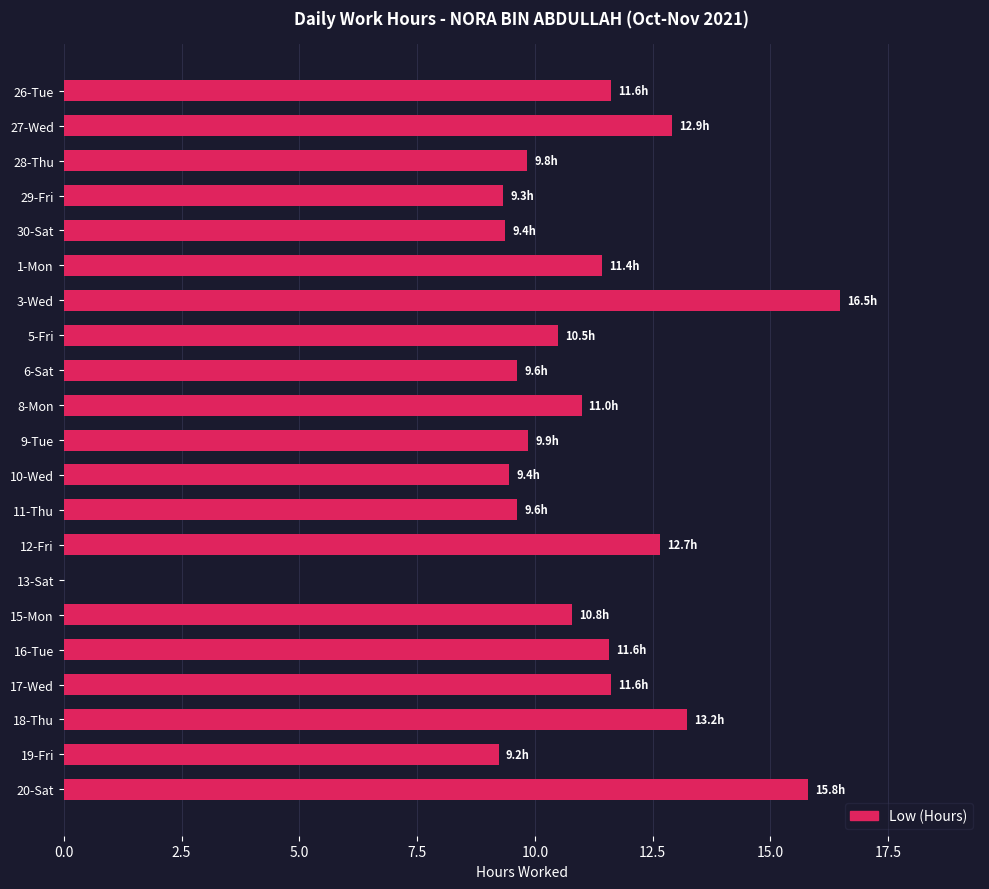

Which label corresponds to the largest value in the chart?

3-Wed